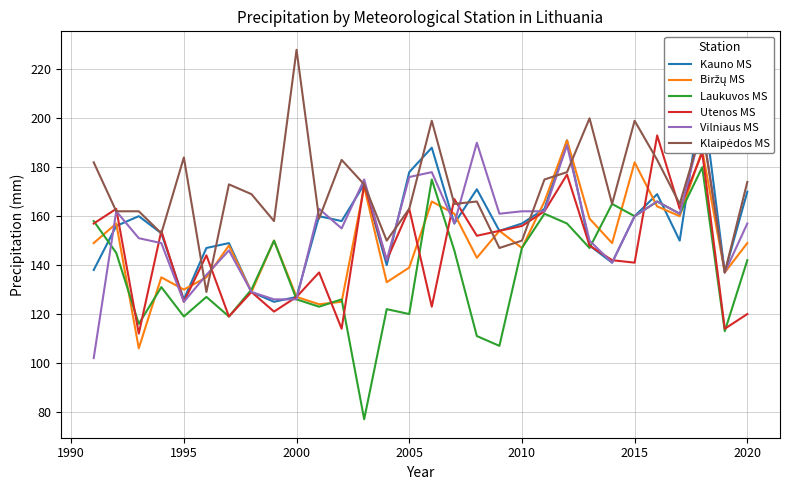

What is the maximum value for Laukuvos MS?

180